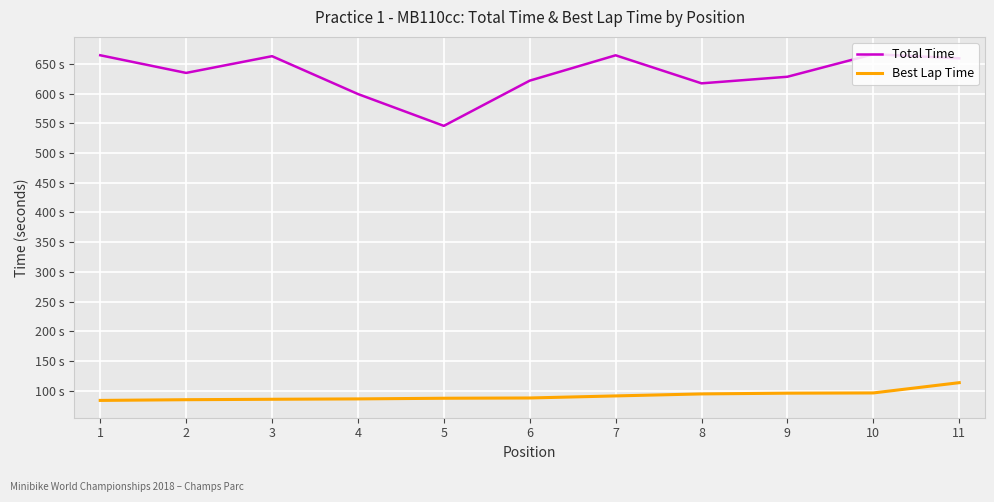

The Best Lap Time series shows 85.4 at 3. True or false?

True